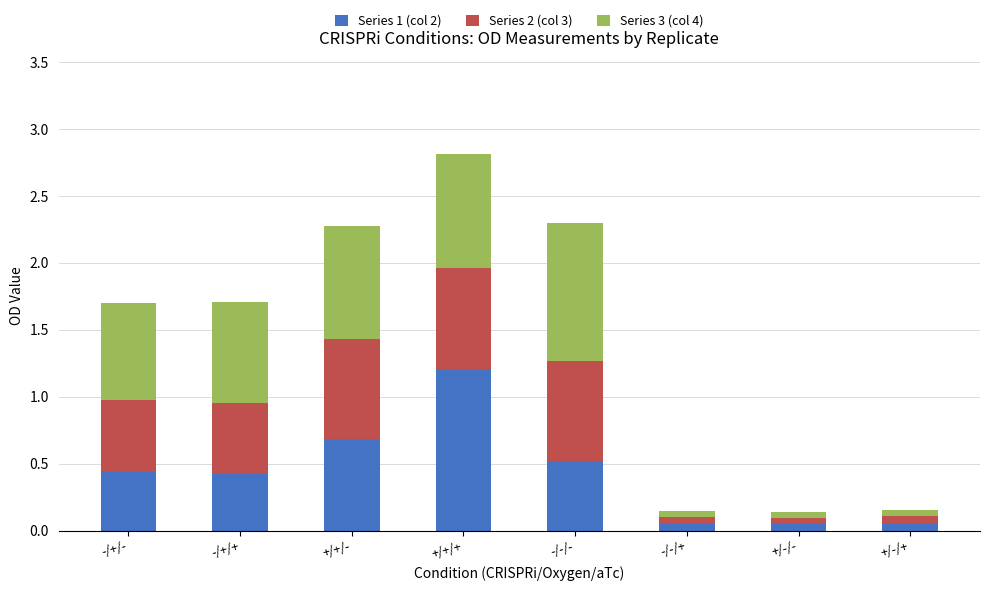

Which category has the highest value in the Series 1 (col 2) series?

+/+/+